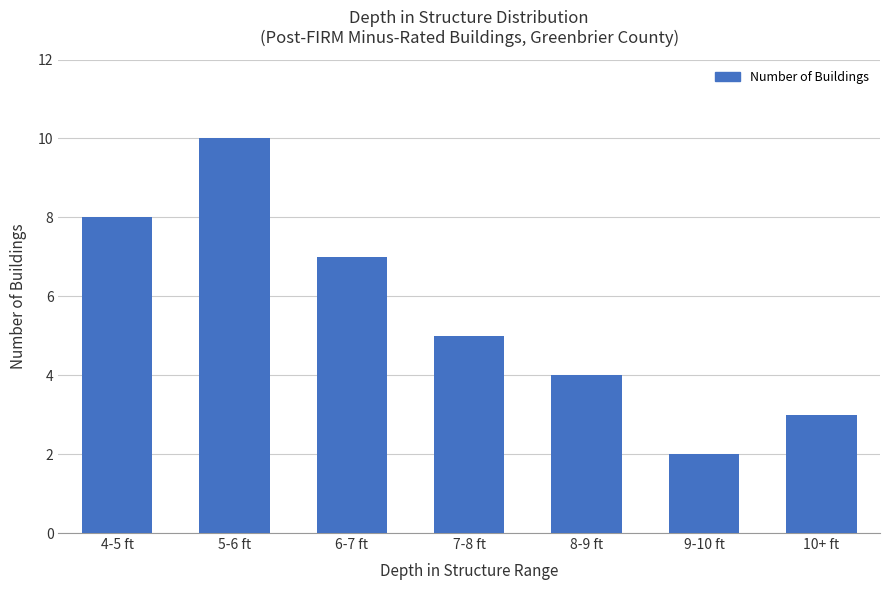

Is it true that the value at 6-7 ft is 7?

True